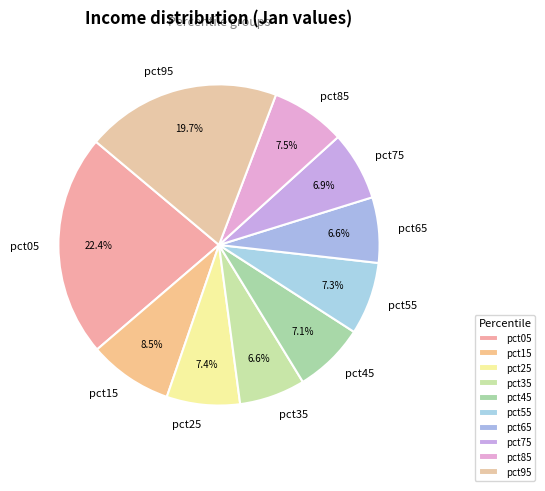

Is it true that pct95 is 20% of the pie?

True